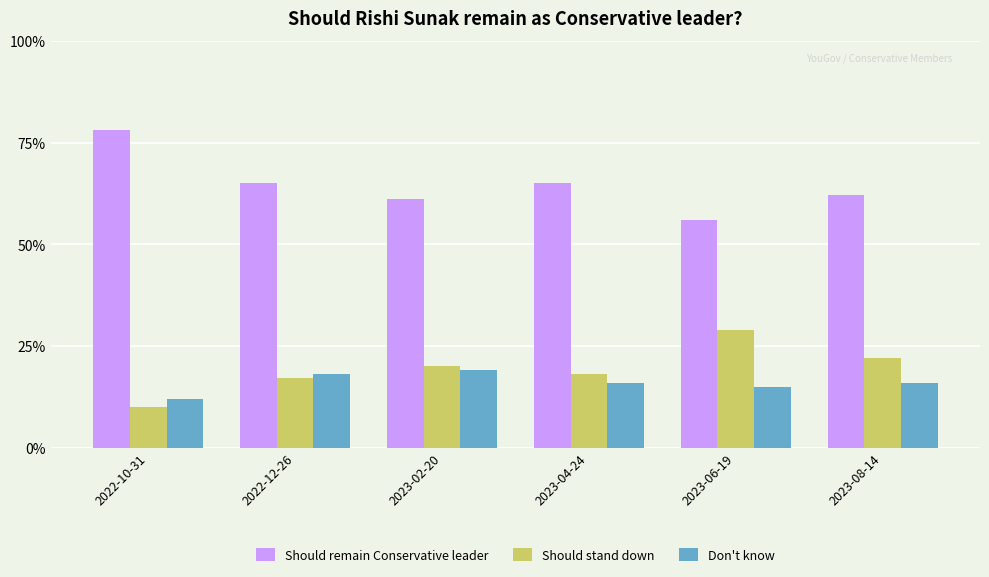

Which series has the largest total across all categories?

Should remain Conservative leader